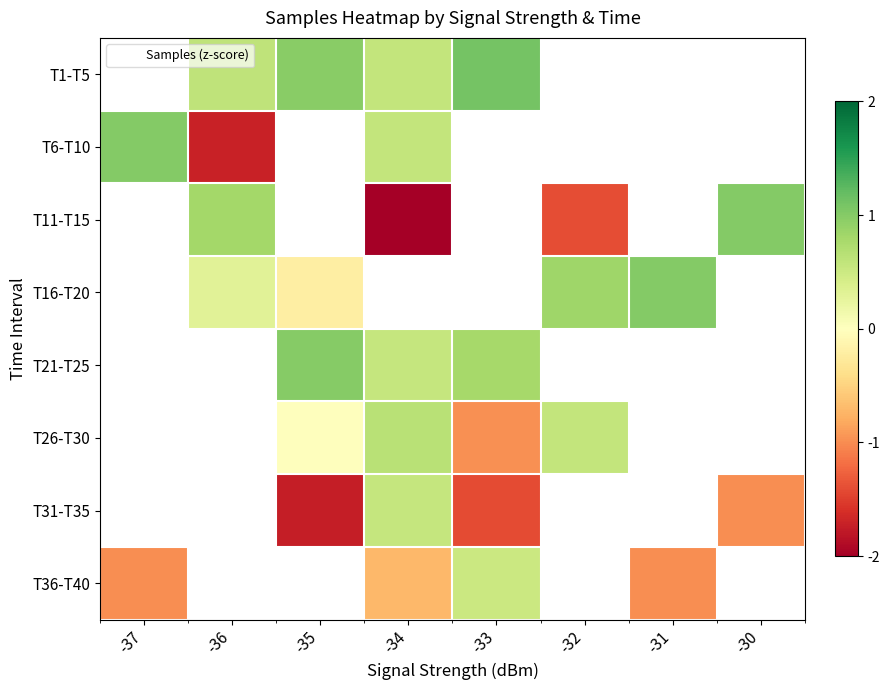

True or false: T21-T25 has a value of 1.0 at -35.

True